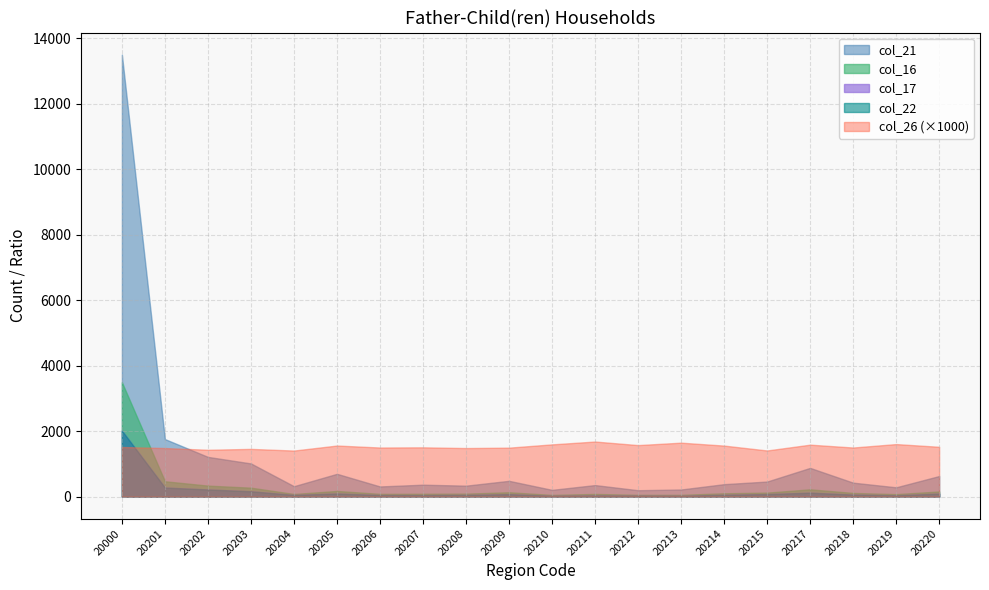

At which category does the chart reach its peak across all series?

20000